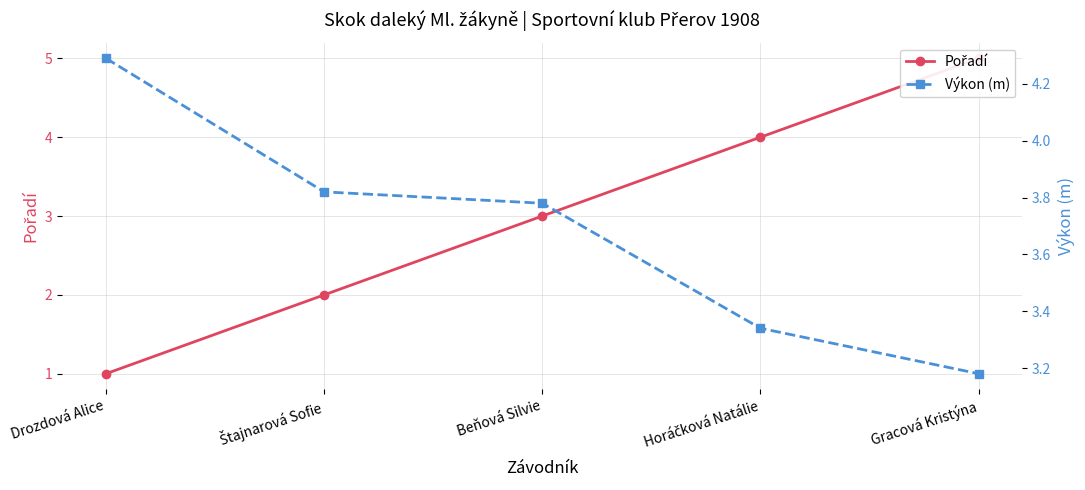

How many Pořadí values are between 2 and 4?

3